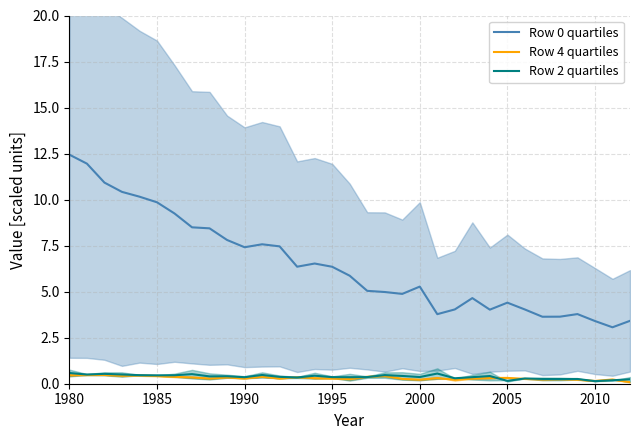

True or false: Row 4 quartiles and Row 0 quartiles intersect in this chart.

False